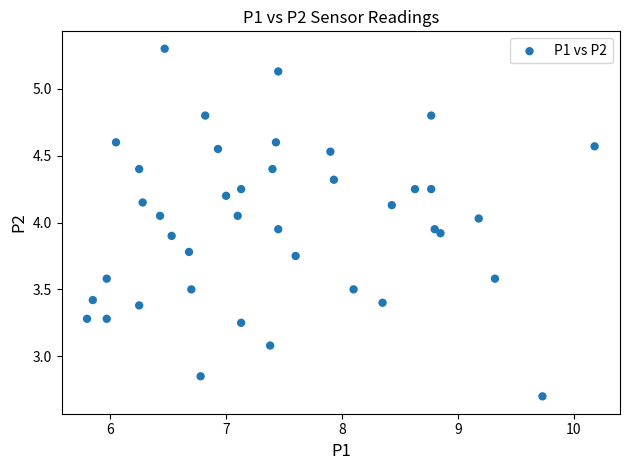

What is the range of X values (max minus min)?

4.4